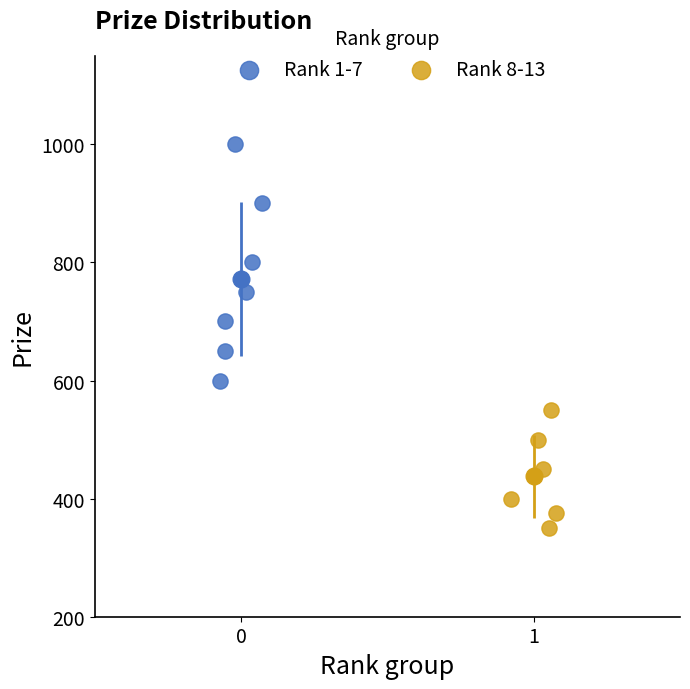

Which series reaches the maximum Y coordinate?

Rank 1-7